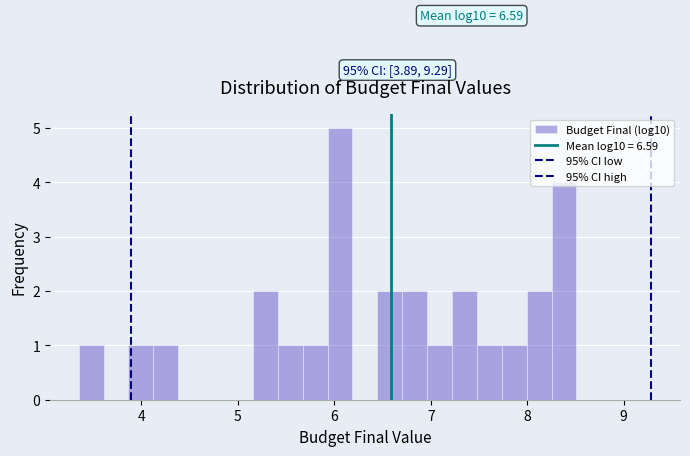

Read against the x-axis, roughly where is the centre of the tallest bar?

6.1